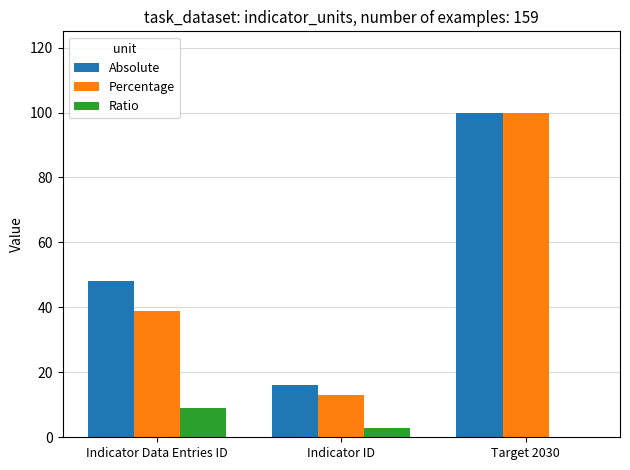

What is the sum of the Absolute values at Target 2030 and Indicator Data Entries ID?

148